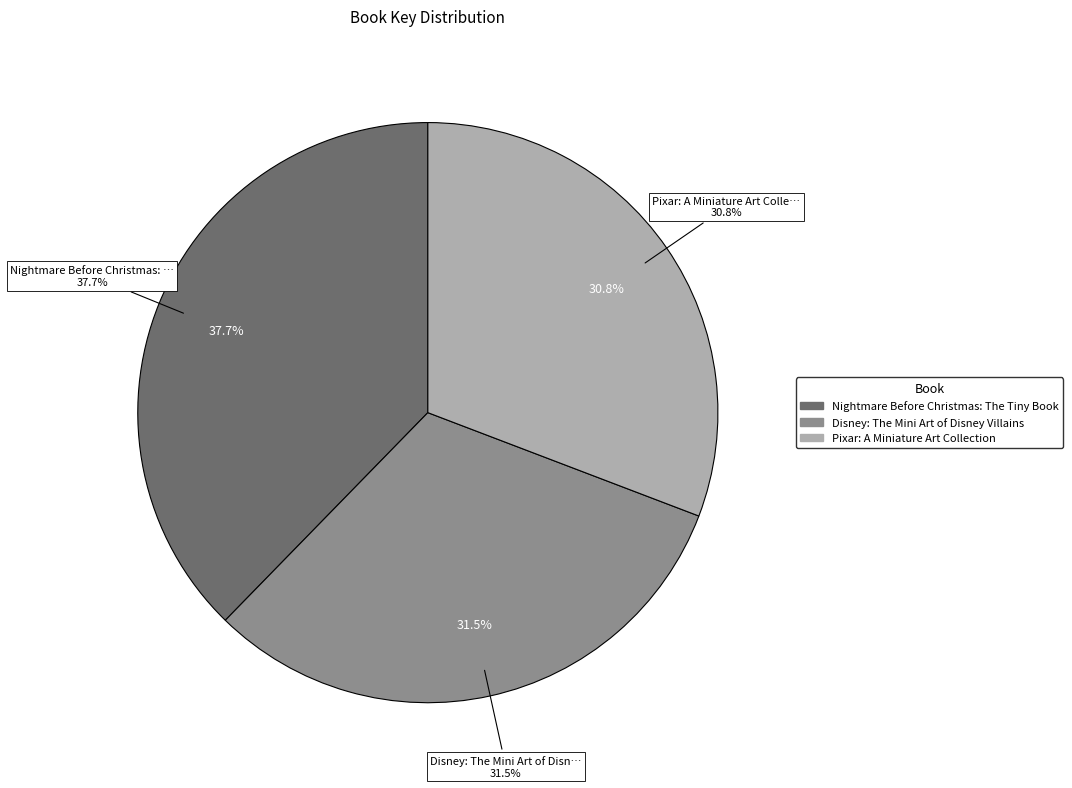

What portion of the pie excludes Pixar: A Miniature Art Collection?

69.2%